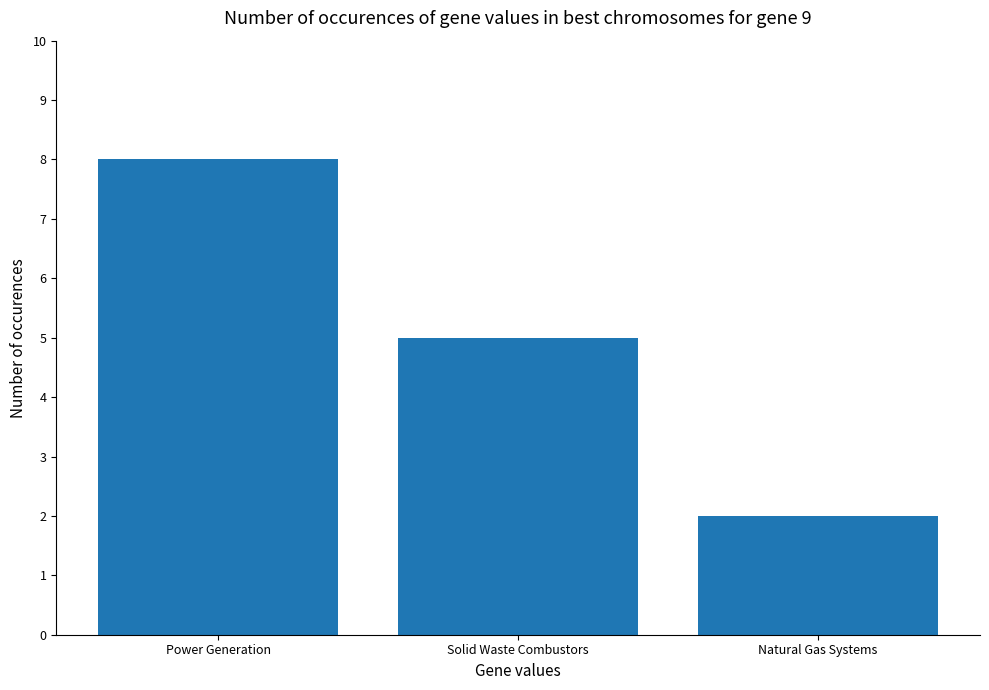

Reading left to right, transcribe all the data shown in this chart.

8	5	2